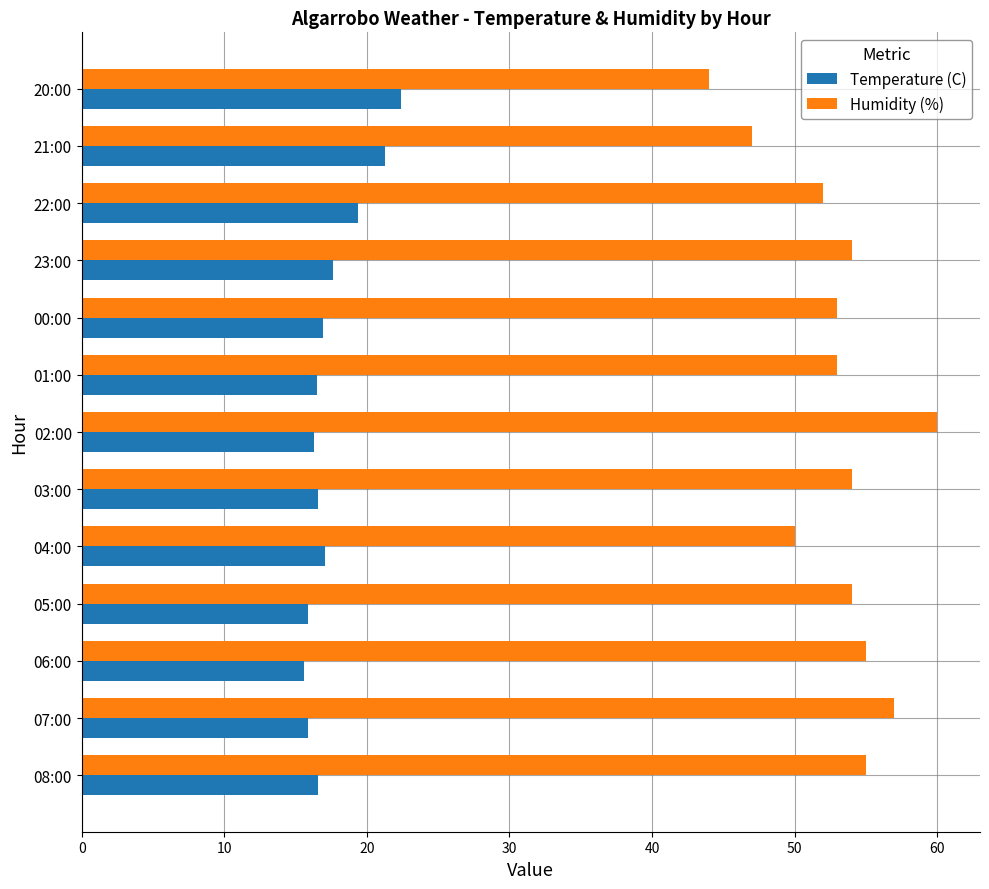

Which series has the widest spread of values?

Humidity (%)